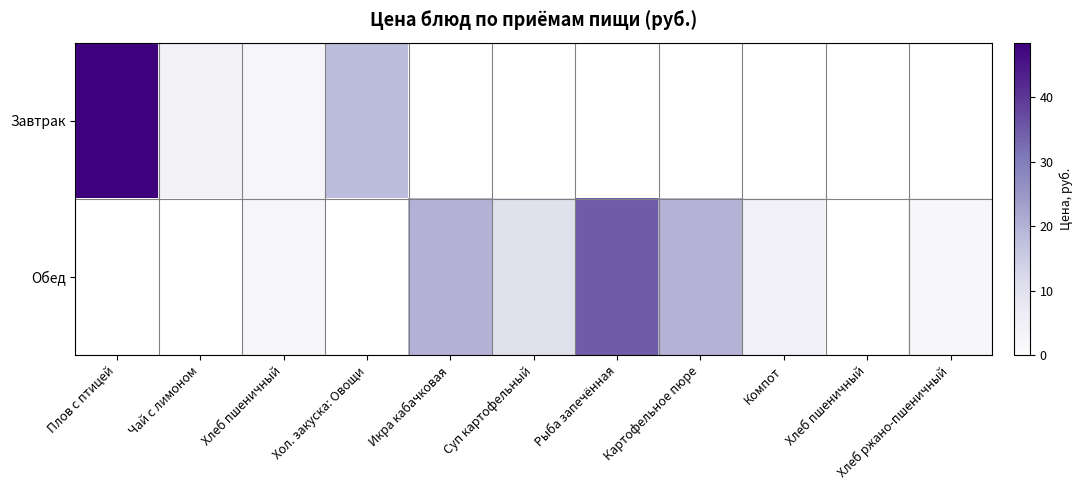

What is the minimum value shown in the chart?

2.1